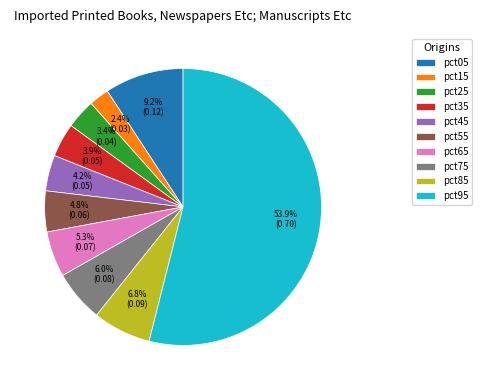

To the nearest percent, what is the combined percentage of pct35 and pct95?

58%